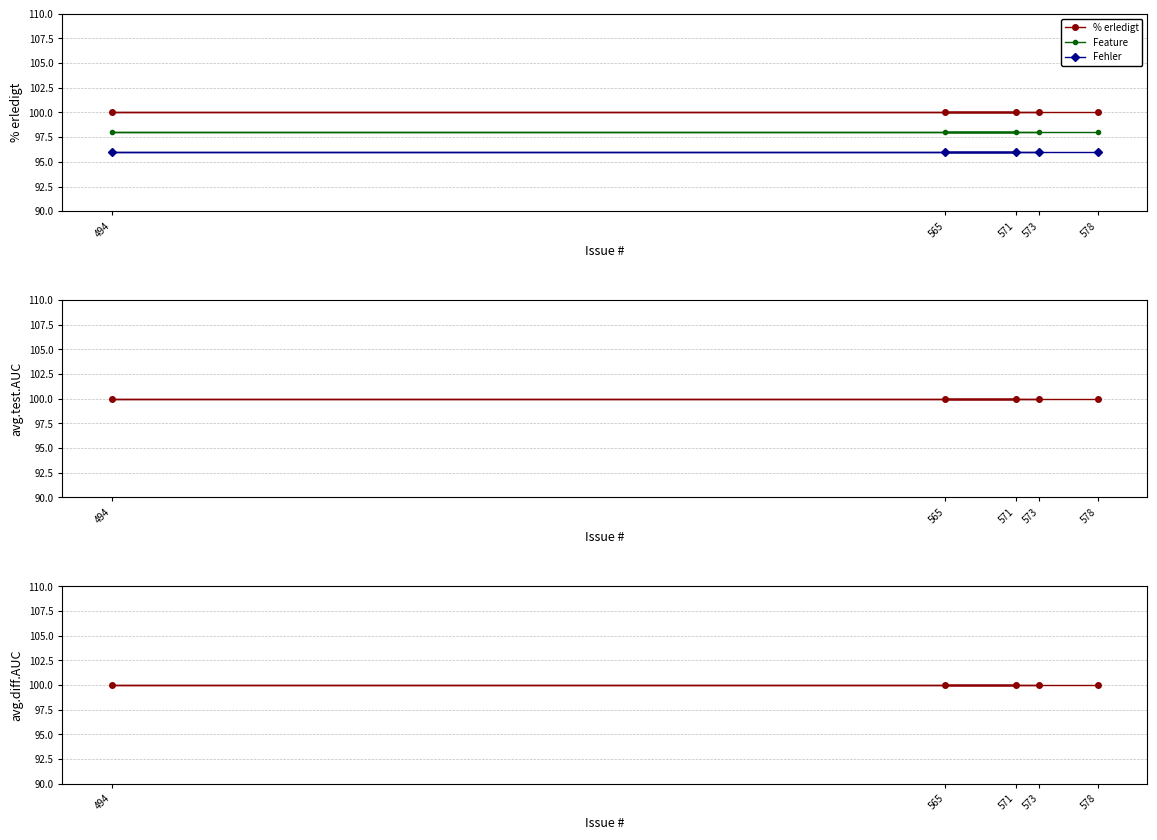

True or false: Feature and % erledigt intersect in this chart.

False